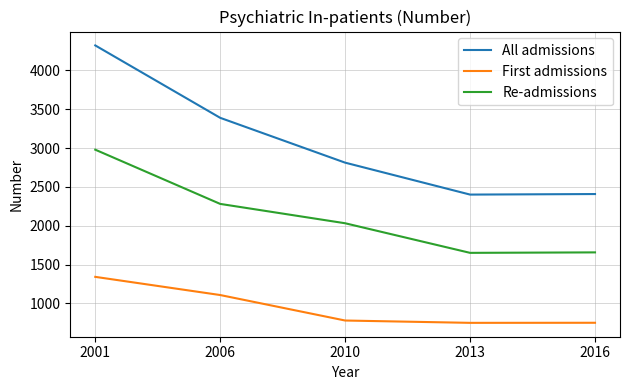

How many distinct data groups are displayed?

3